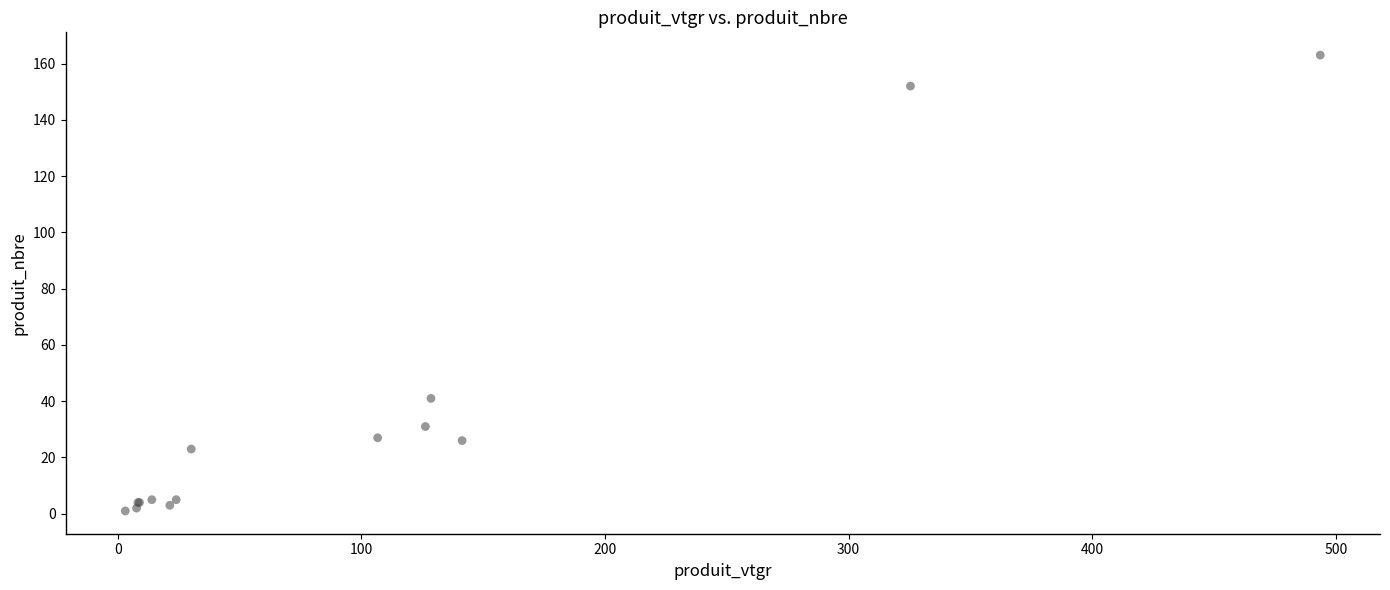

What Y value in the scatter plot is closest to 82?

41